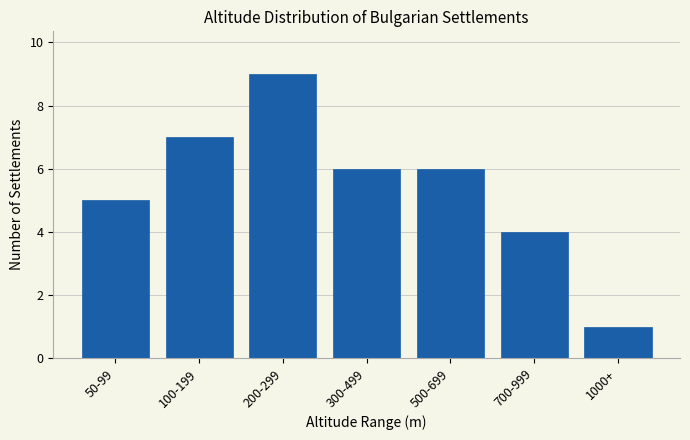

Reading left to right, extract all data points from this chart.

50-99=5	100-199=7	200-299=9	300-499=6	500-699=6	700-999=4	1000+=1